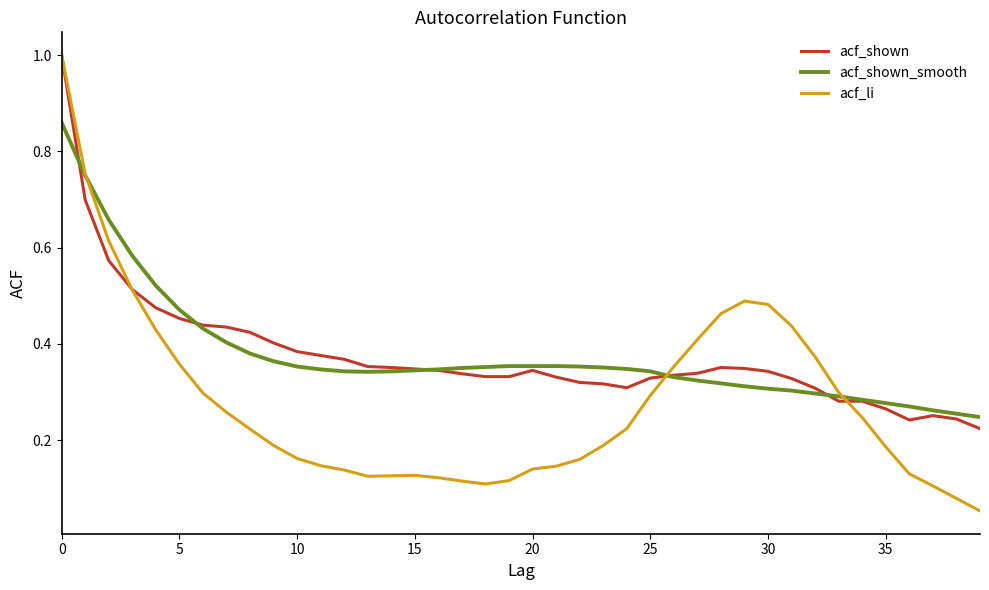

In acf_li, how many points are higher than both neighbors (excluding endpoints)?

2